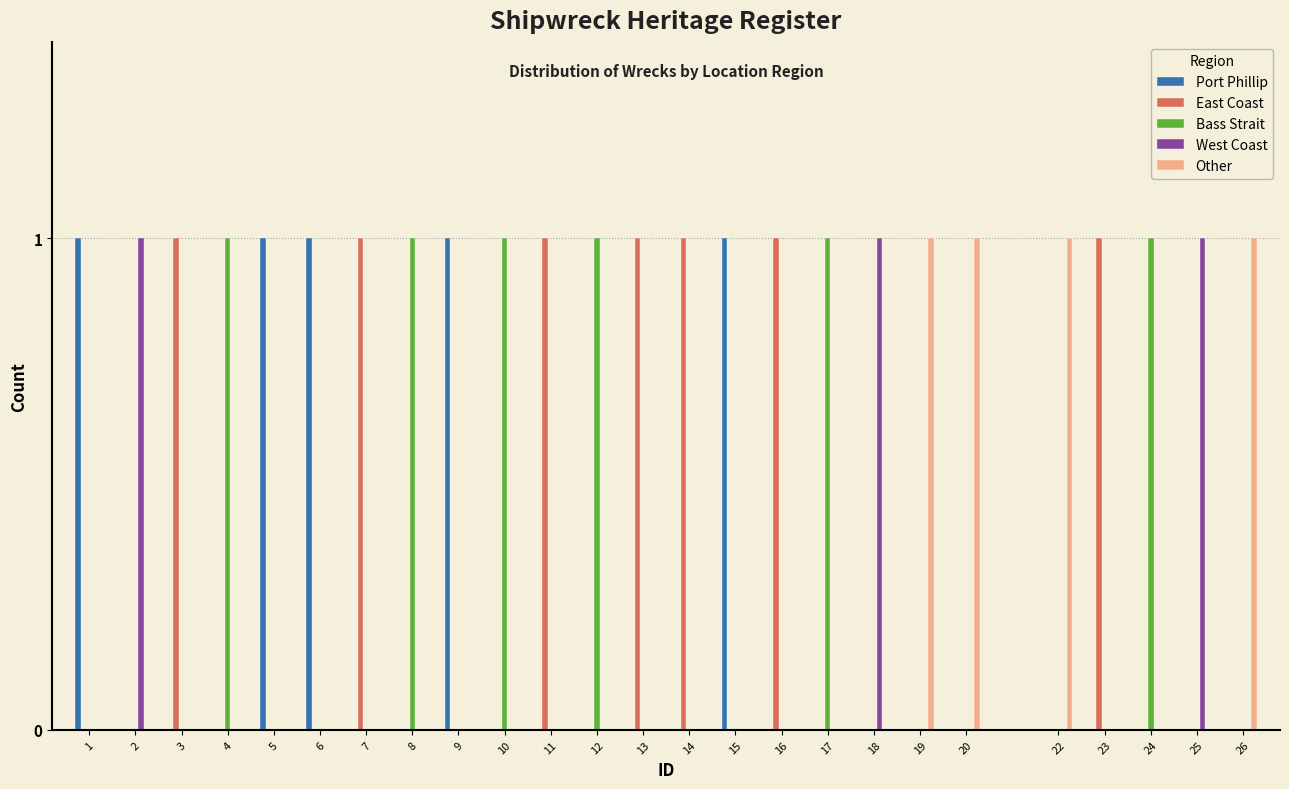

Is the value of Other at 25 greater than the value of West Coast at 18?

No